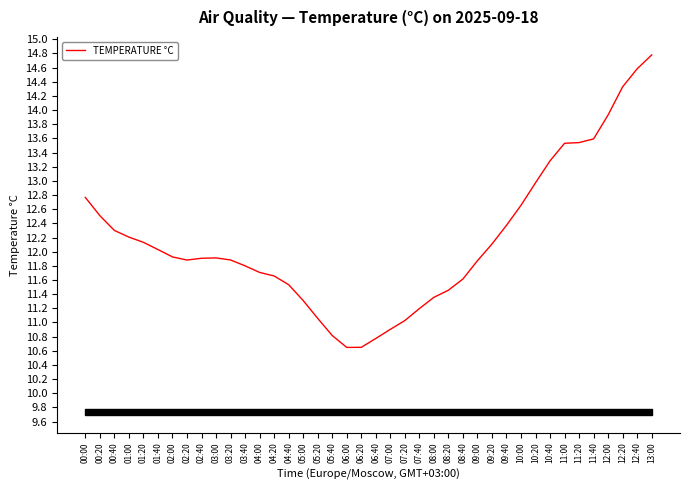

What is the change in value from 03:00 to 10:40?

+1.4